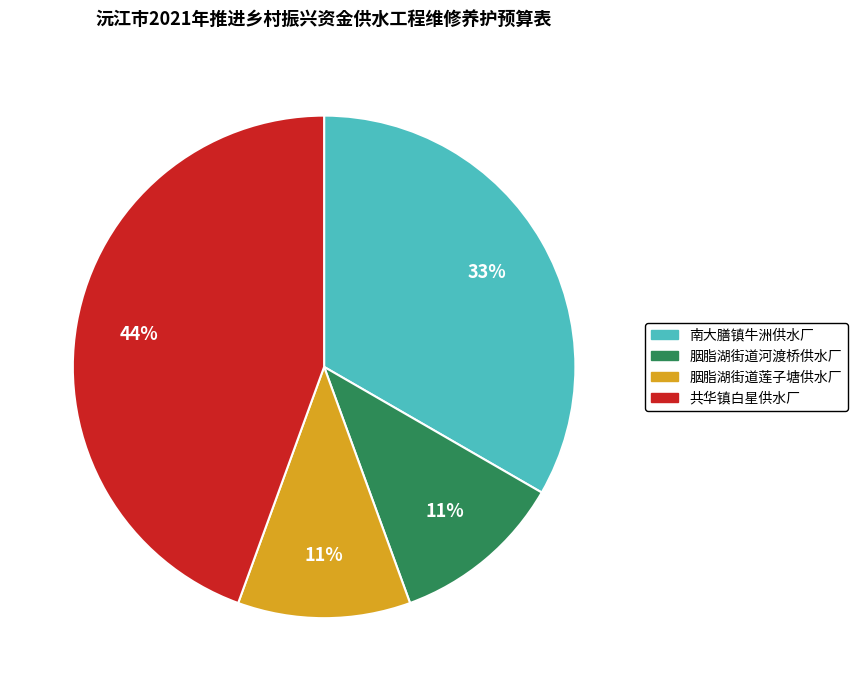

To the nearest percent, what is the difference between the 共华镇白星供水厂 and 南大膳镇牛洲供水厂 slice percentages?

11%